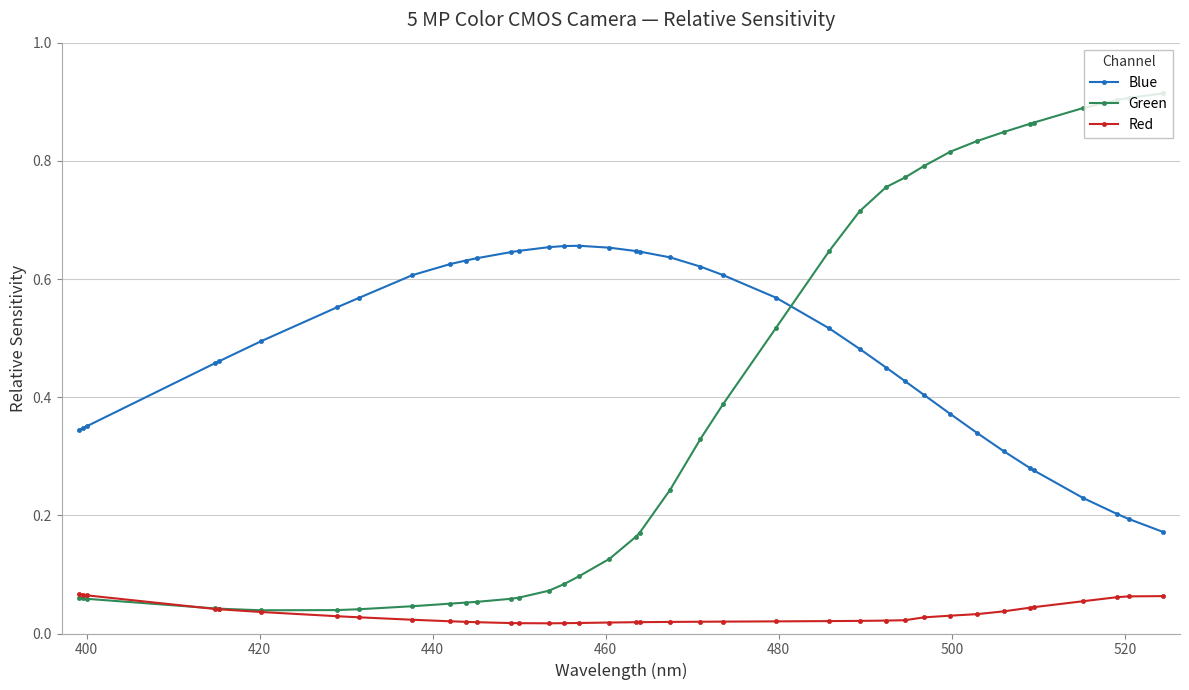

Which series has the largest total across all categories?

Blue